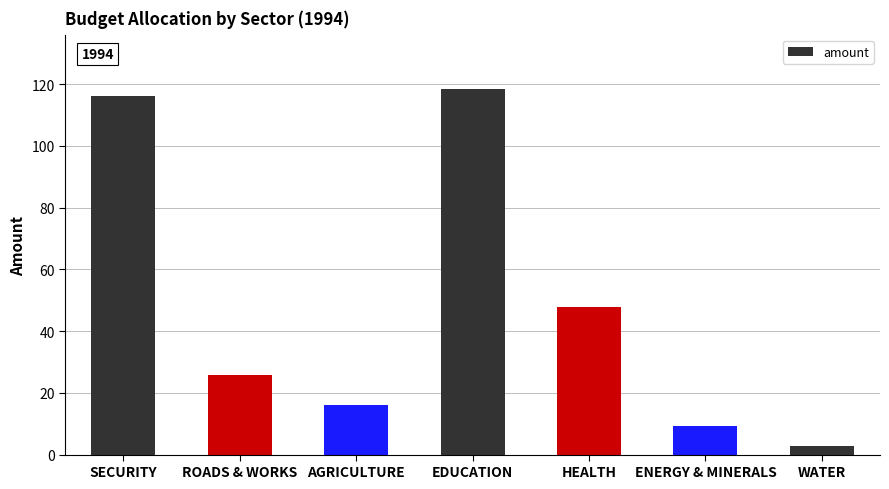

What is the sum of the values at HEALTH and SECURITY?

164.0